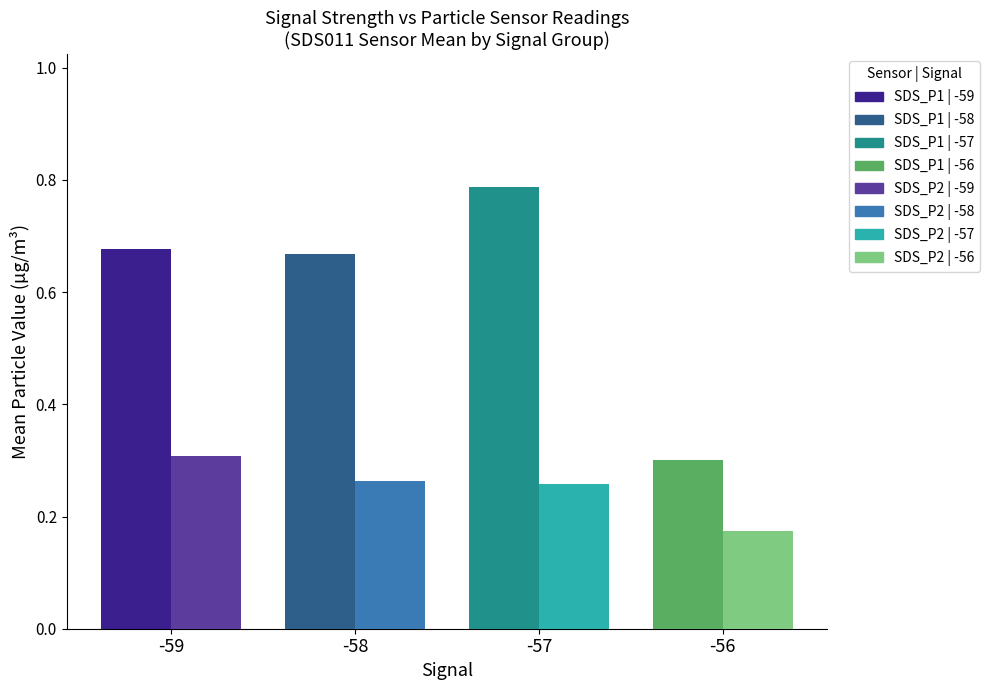

Which label corresponds to the smallest value in the chart?

-56